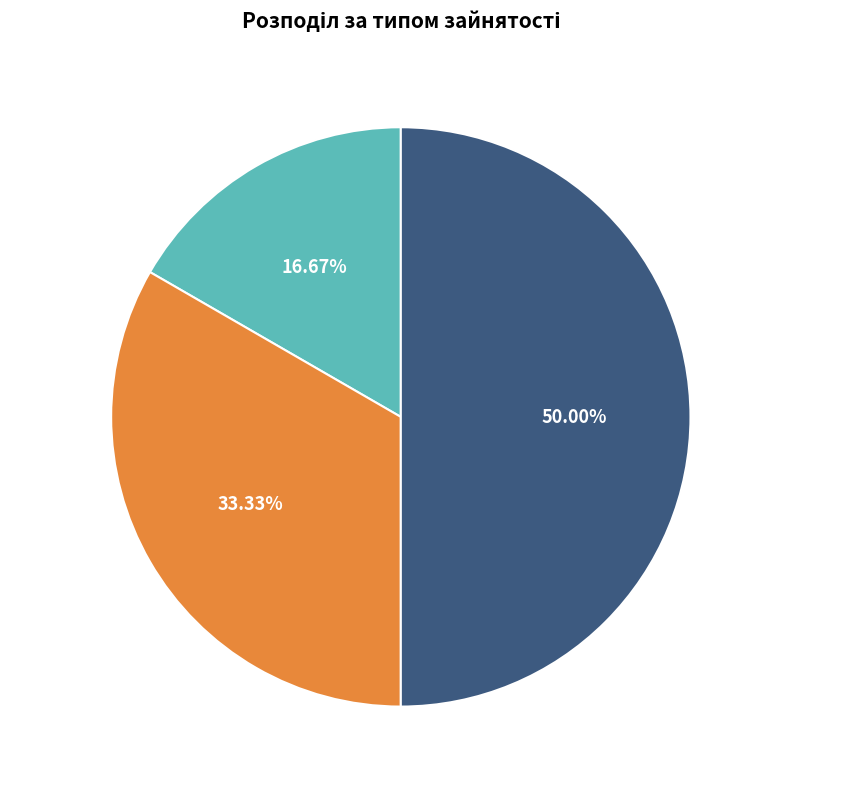

What percentage is the Суміщення slice, to the nearest percent?

33%